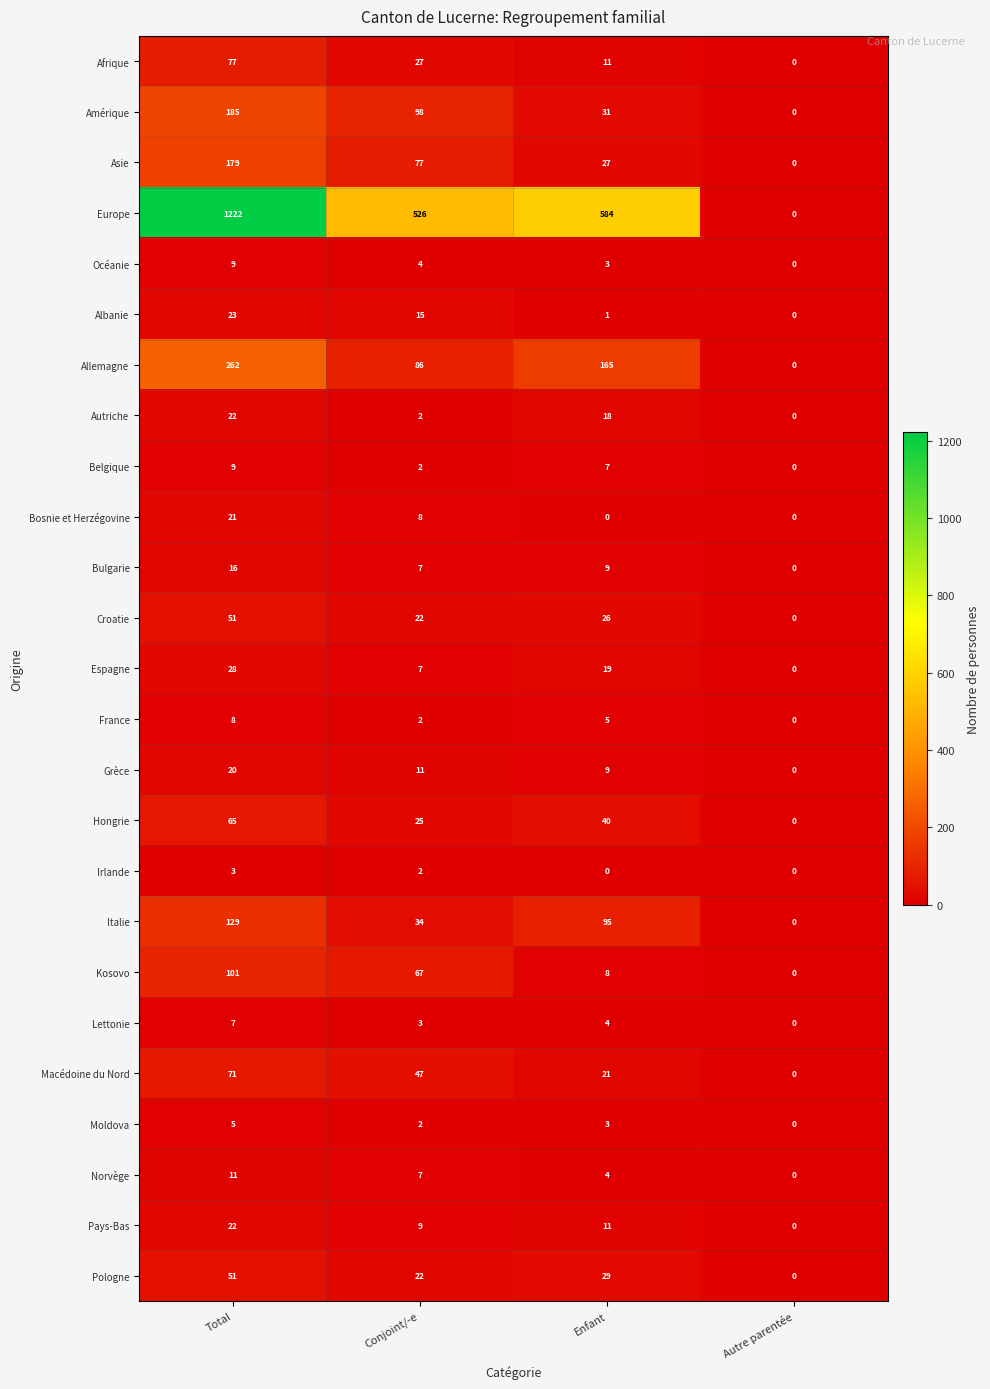

Between Conjoint/-e and Autre parentée, which series saw the biggest shift?

Europe